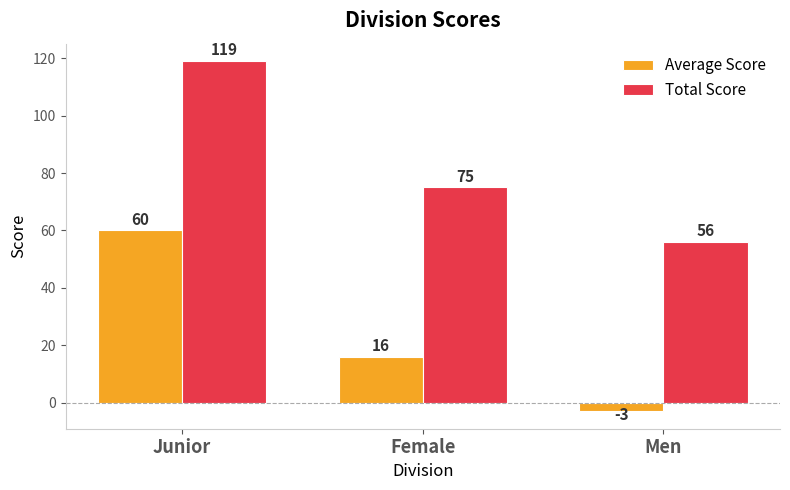

What is the label of the 1st bar from the right?

Men